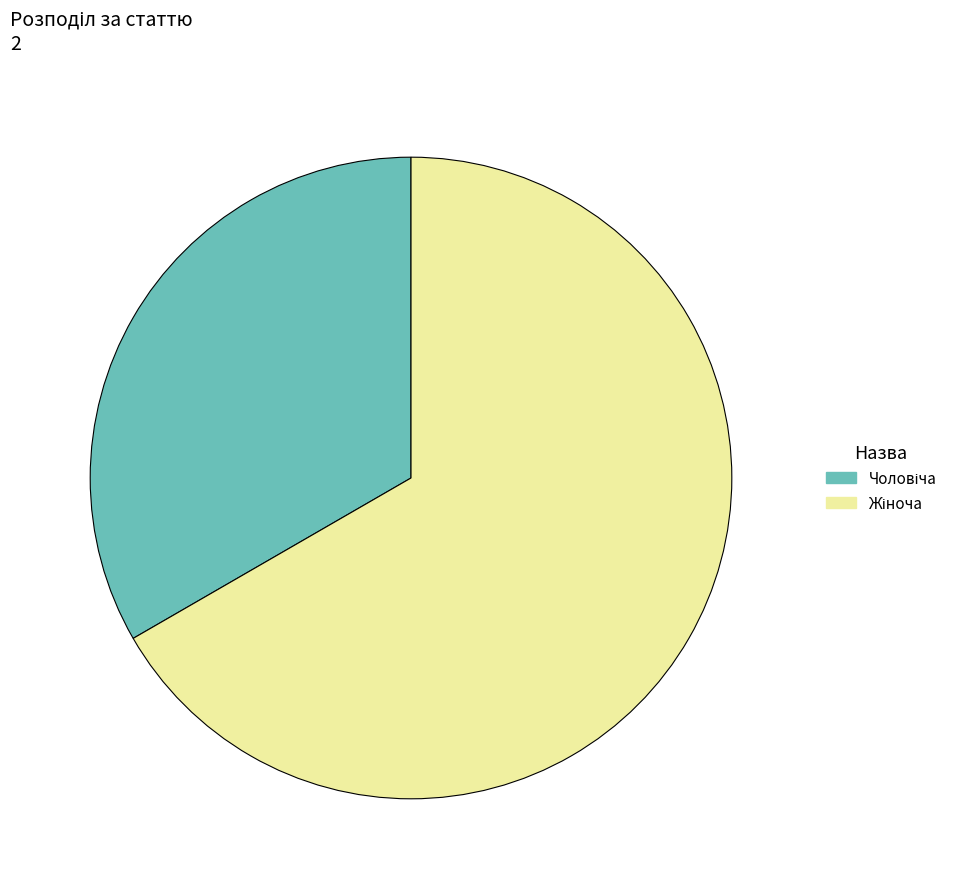

Count the number of slices in the pie.

2